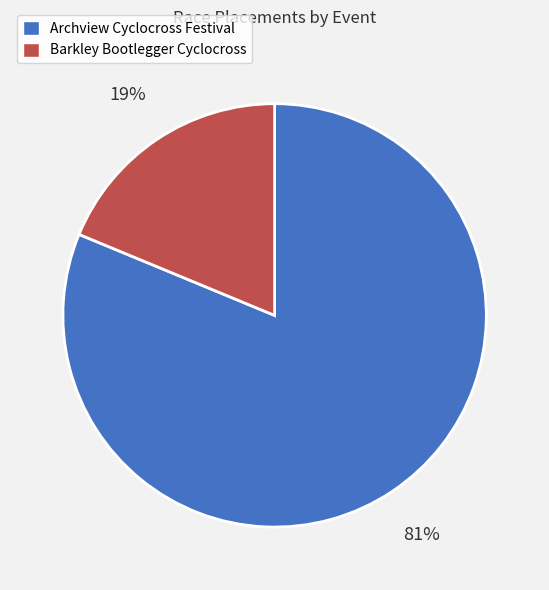

Which category has the smallest portion of the pie?

Barkley Bootlegger Cyclocross